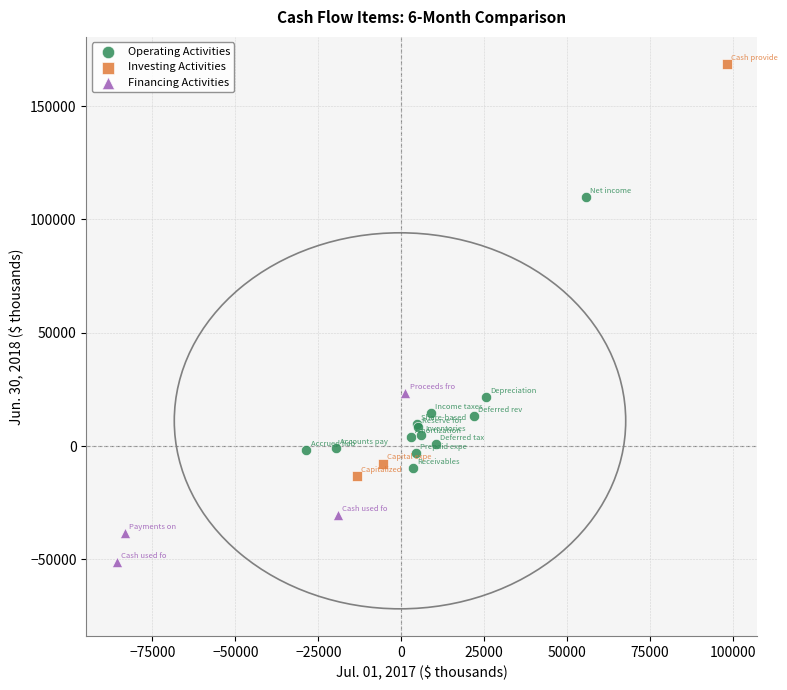

Which series contains the highest Y value?

Investing Activities